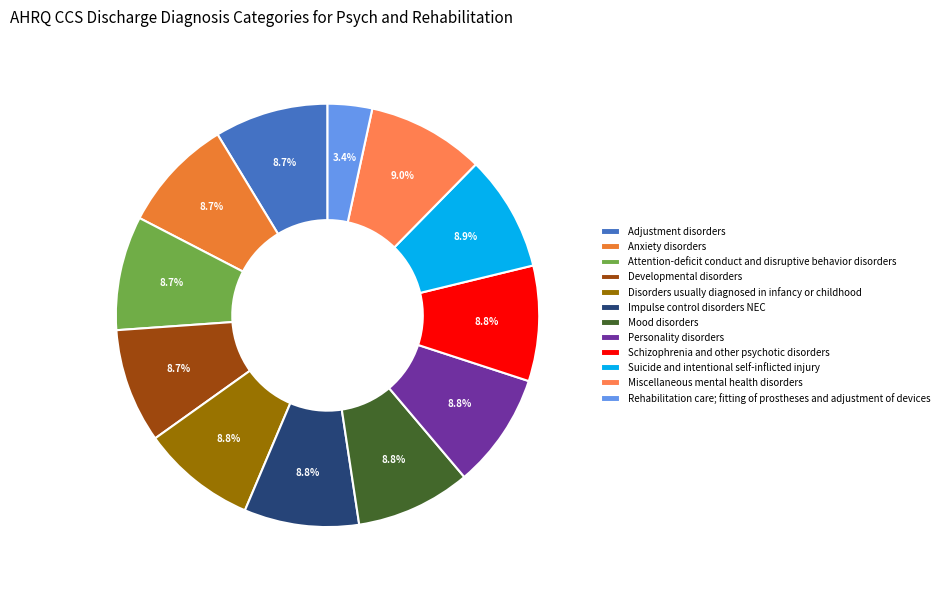

What portion of the pie excludes Suicide and intentional self-inflicted injury?

91.1%